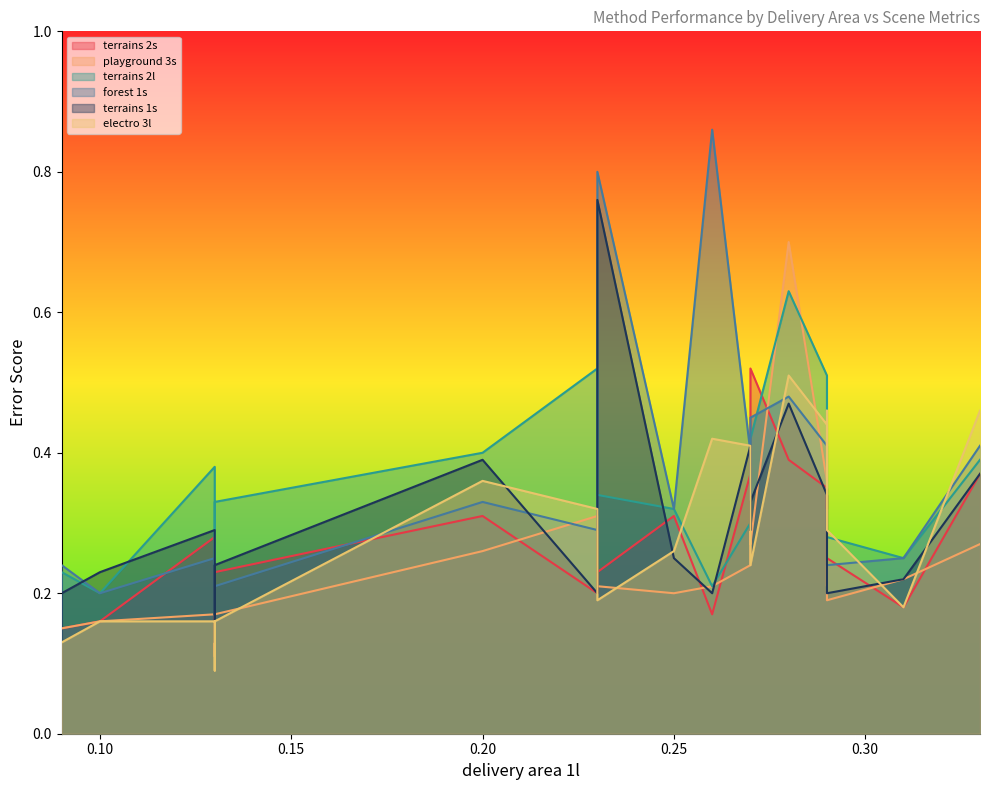

At which category does terrains 1s reach its first local valley?

0.13